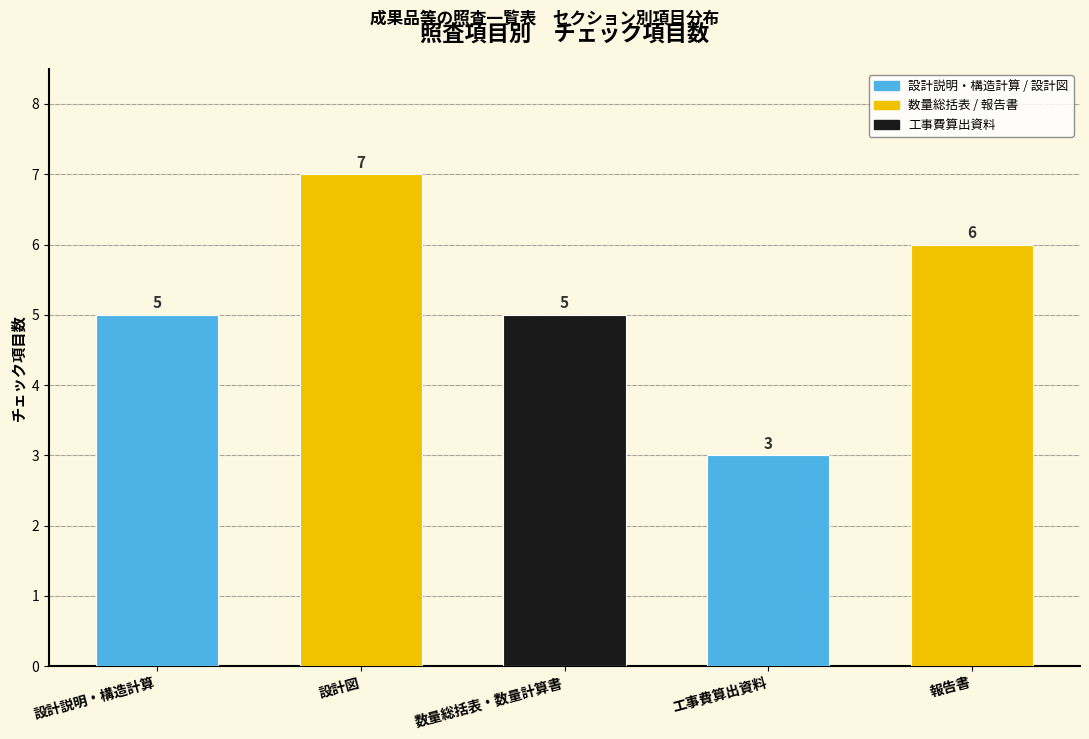

Reading left to right, what are all the values shown in this chart?

5	7	5	3	6